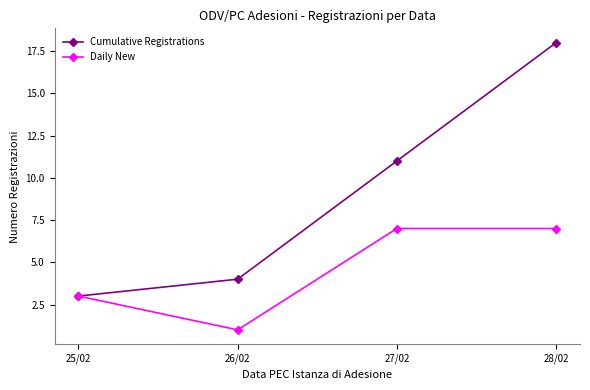

At which category is the sum across all series the highest?

28/02